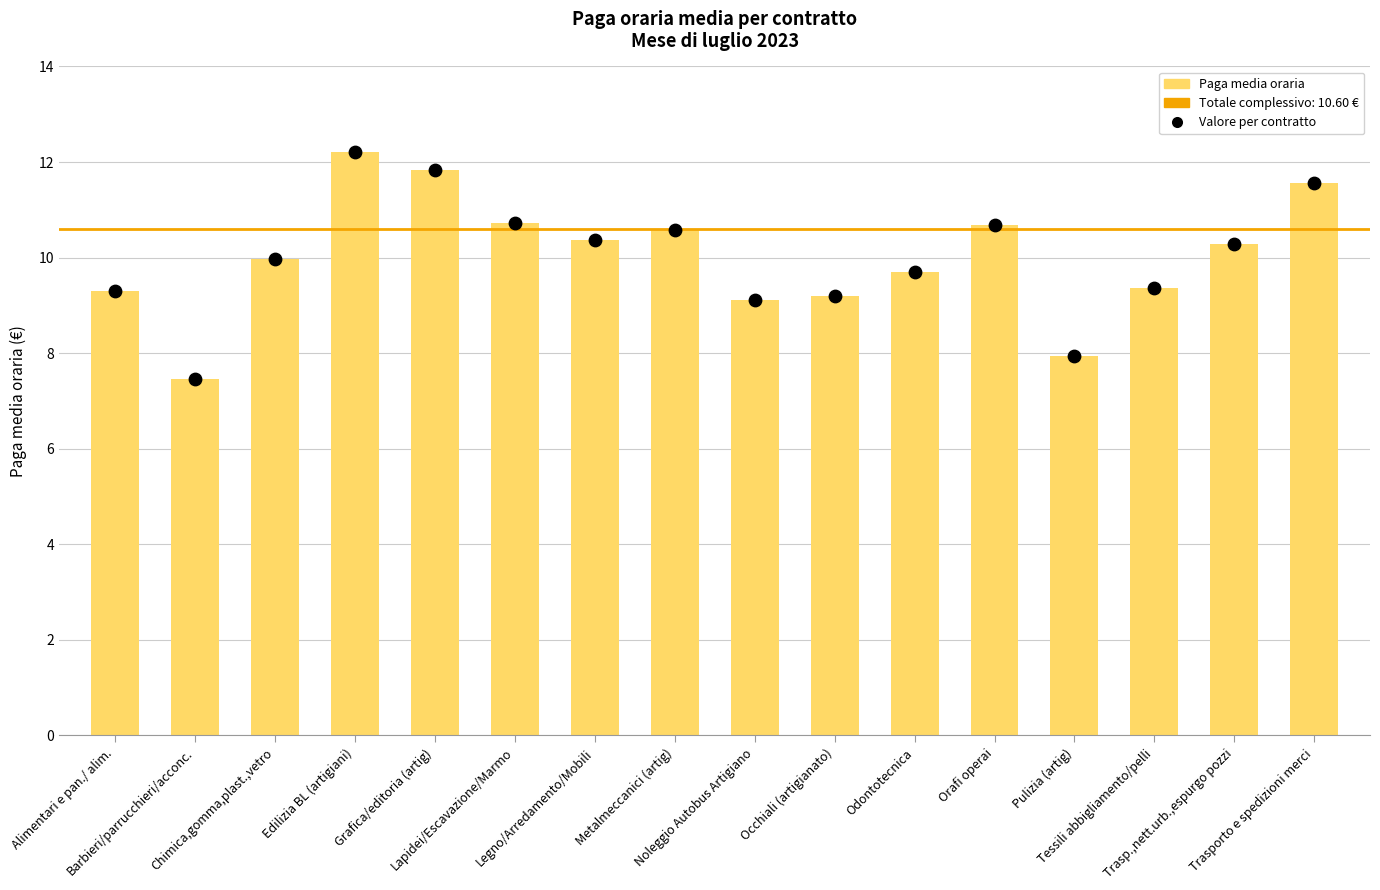

Is the value of Totale complessivo at Grafica/editoria (artig) greater than the value of Paga media oraria at Barbieri/parrucchieri/acconc.?

Yes